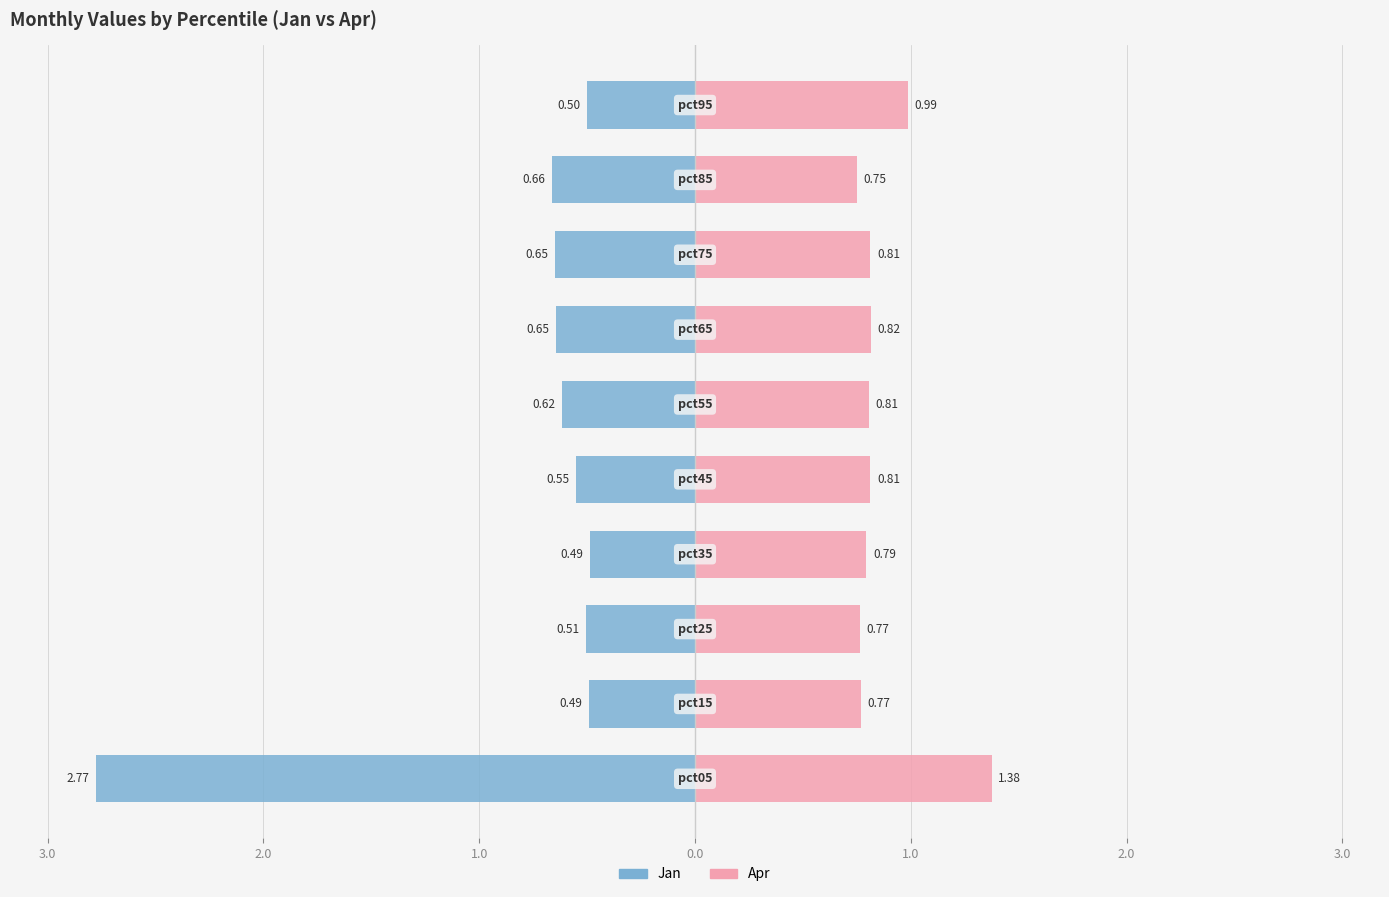

The Jan series shows -0.6 at 0.0. True or false?

True